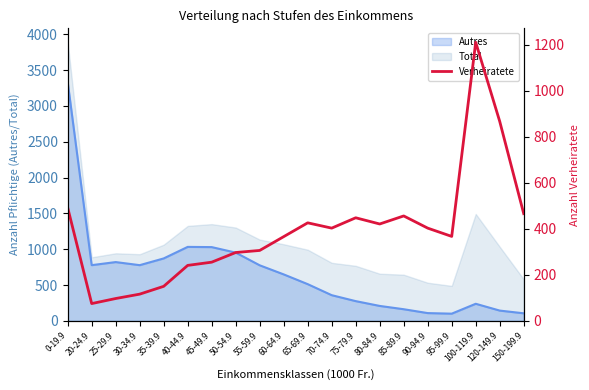

Is it true that the value at 30-34.9 is 116?

True